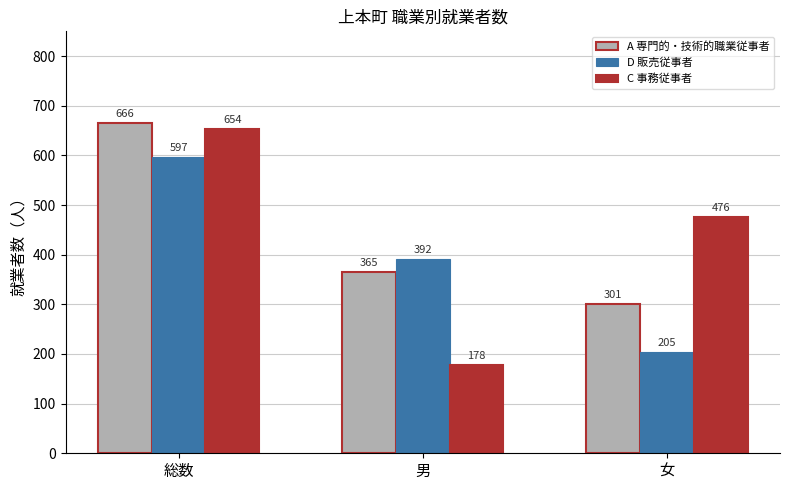

Reading left to right, list all the values displayed in this chart.

A 専門的・技術的職業従事者: 総数=666	男=365	女=301
D 販売従事者: 総数=597	男=392	女=205
C 事務従事者: 総数=654	男=178	女=476